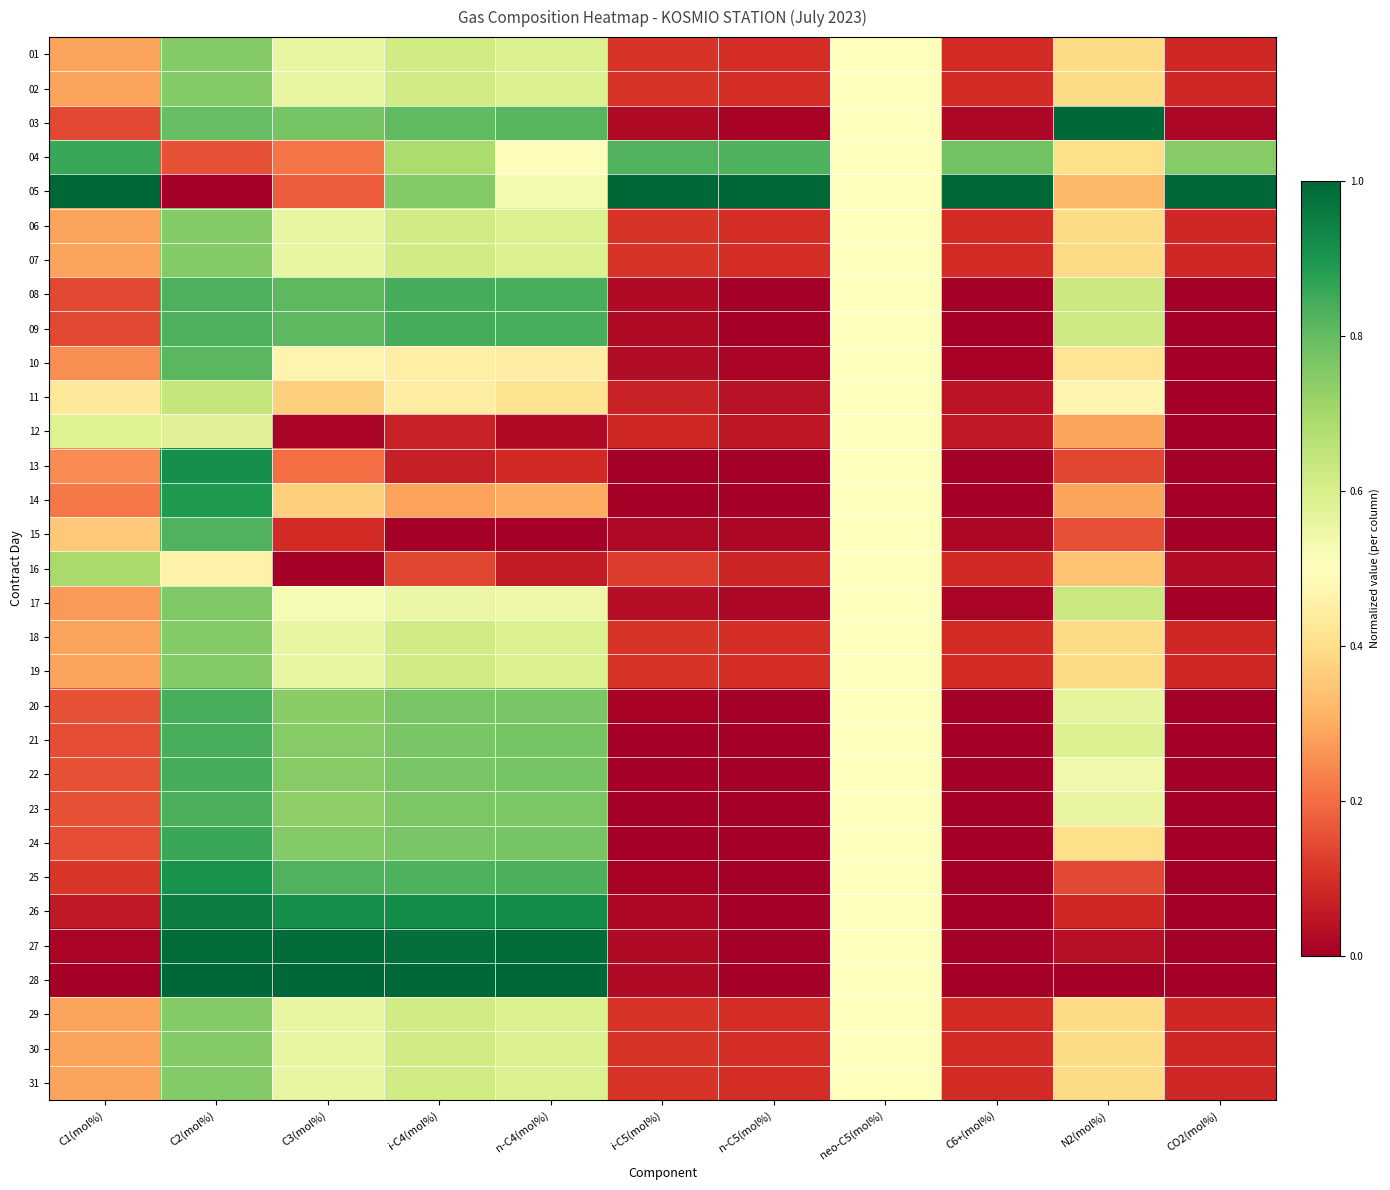

What is the spread (max minus min) of values at n-C4(mol%)?

1.0